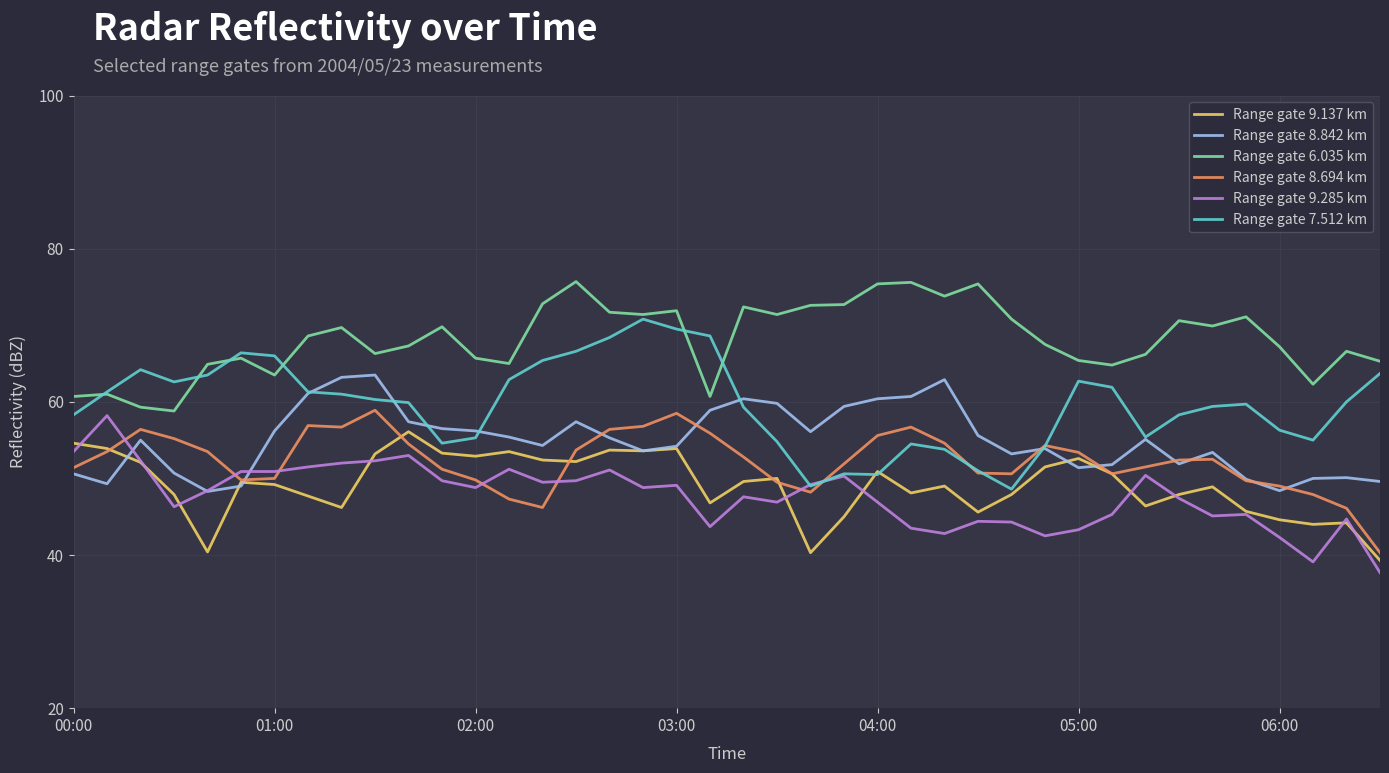

How many series are shown in this chart?

6